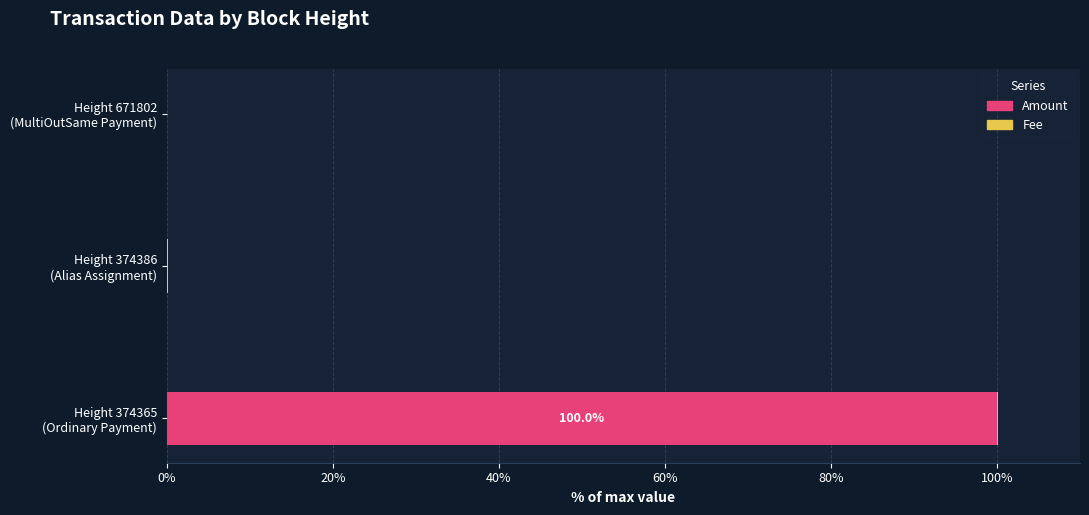

What is the maximum value for Amount?

100.0